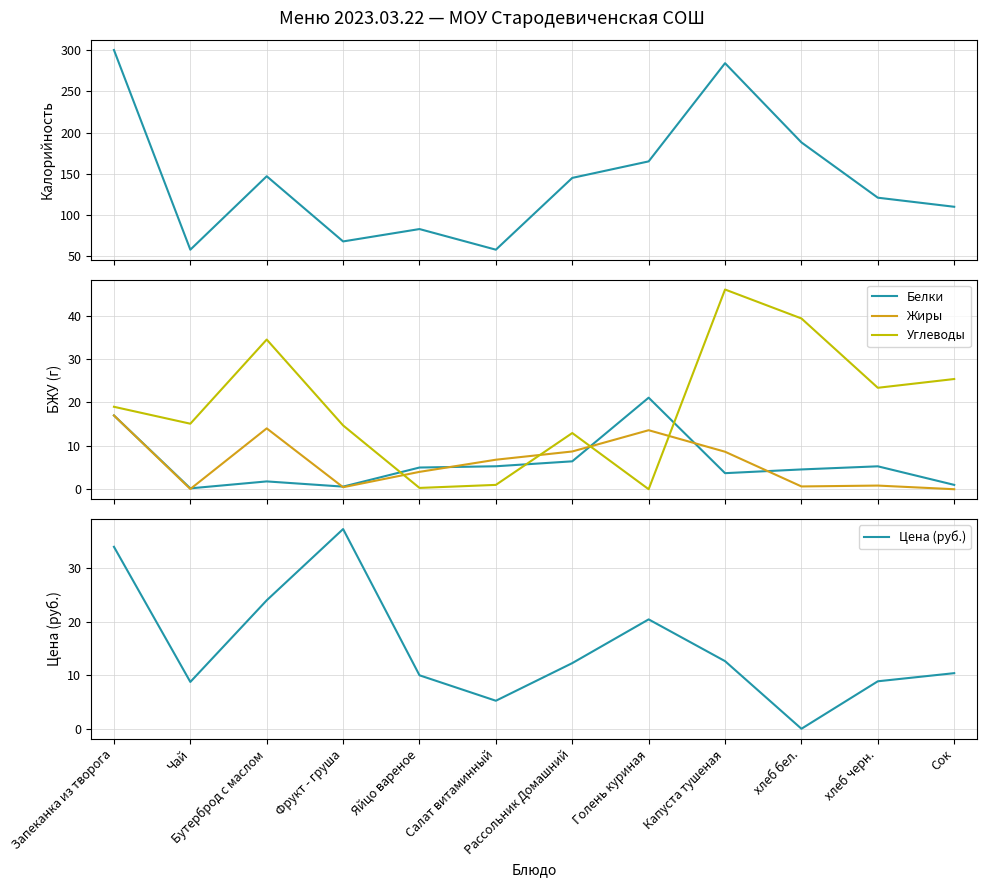

How many times do Цена (руб.) and Белки cross each other?

6